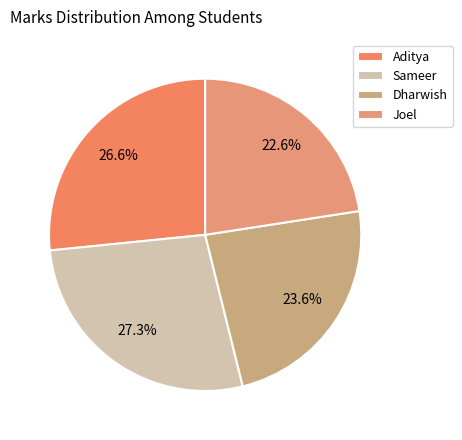

How many slices are in this pie chart?

4